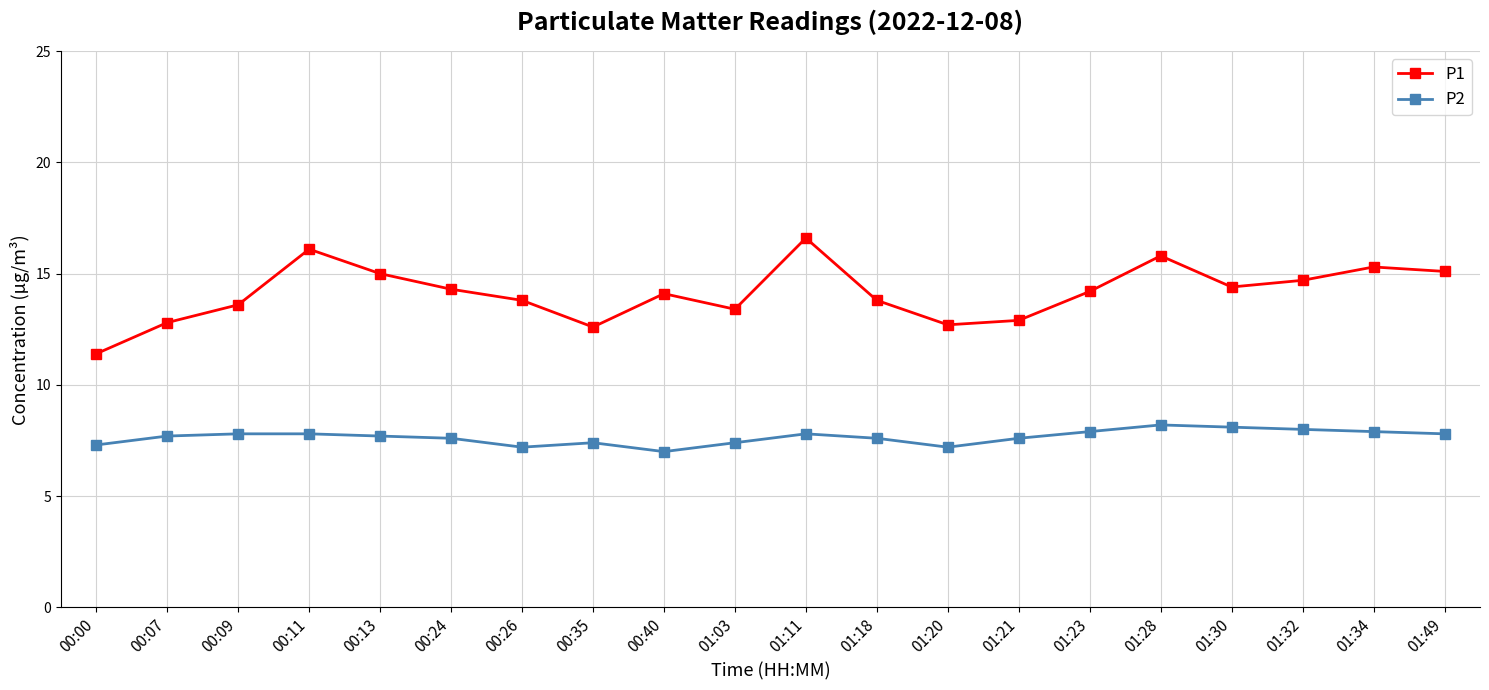

What is the value of the P1 point at the 20th from the left?

15.1